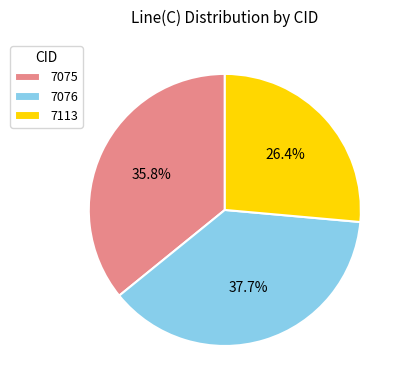

Is there a majority slice in this chart?

No